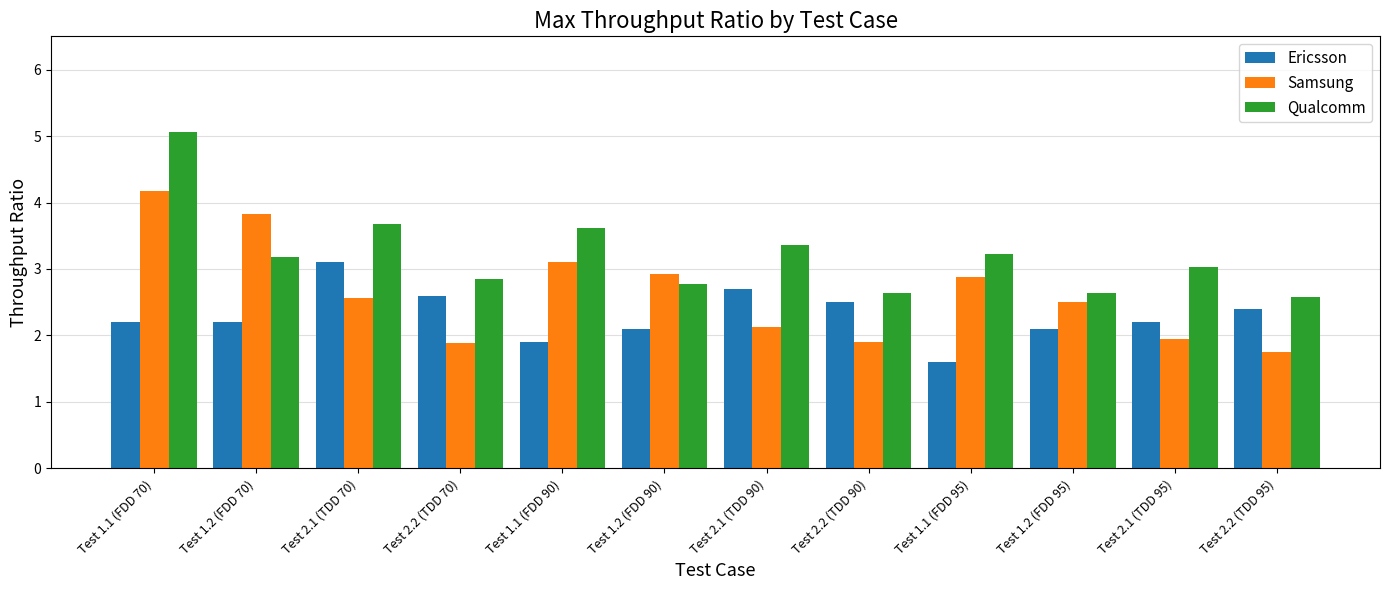

Rank the series at Test 2.1 (TDD 70) from highest to lowest value.

Qualcomm, Ericsson, Samsung